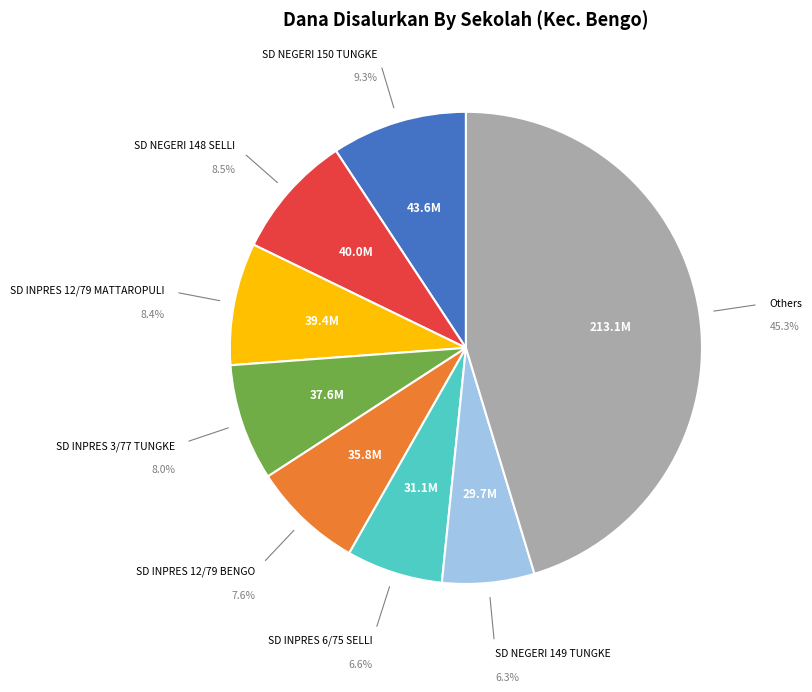

Is there any slice that represents more than half of the pie?

No